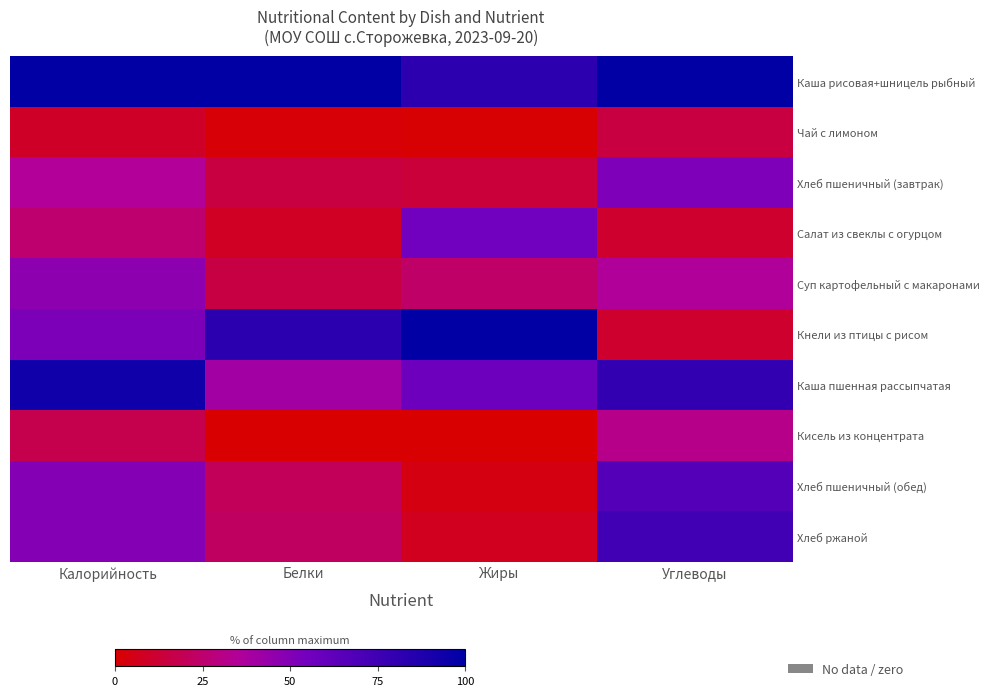

At how many categories does at least one series exceed 18?

4